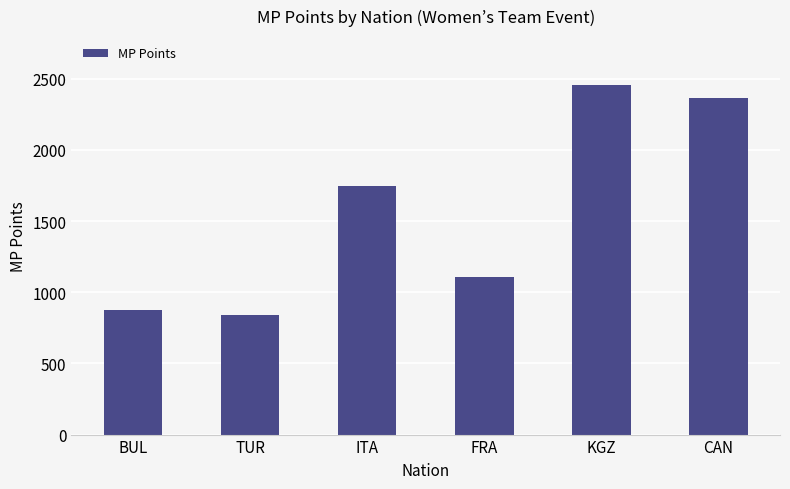

Is it true that the value at ITA is 2672?

False